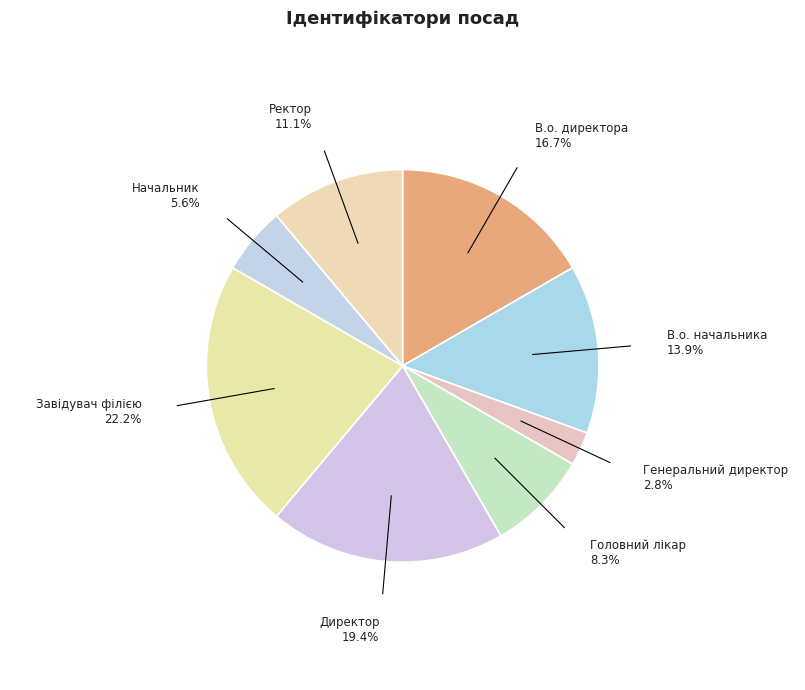

How many segments does this pie chart have?

8